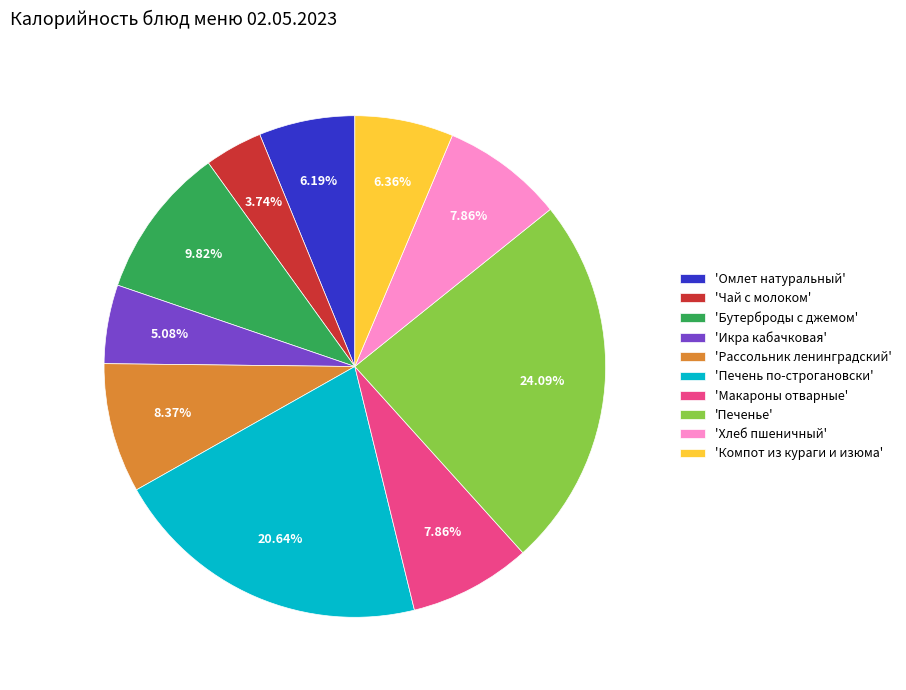

What is the smallest slice in the pie chart?

'Чай с молоком'